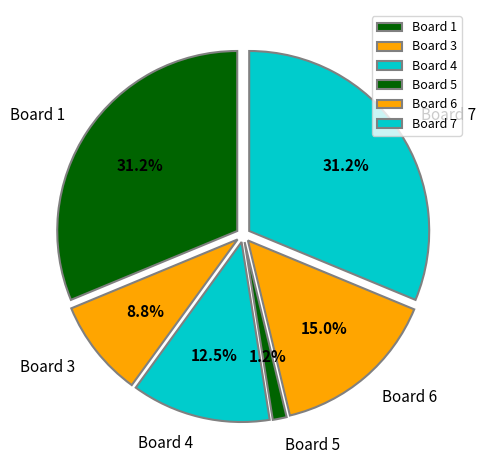

Does Board 4 account for over 50% of the chart?

No